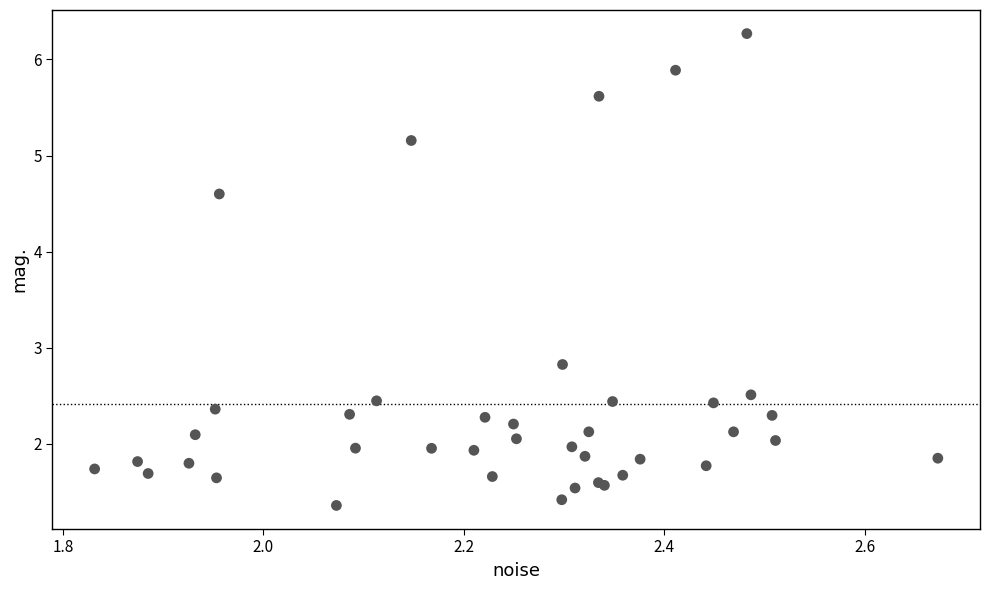

What Y value in the scatter plot is closest to 3?

2.8